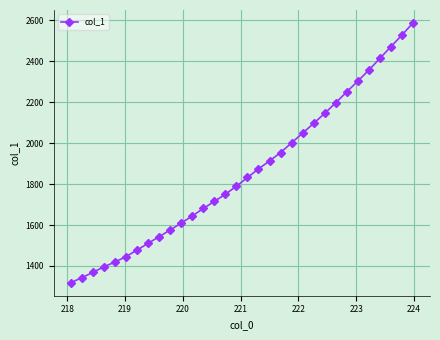

What is the greatest value displayed?

2586.3